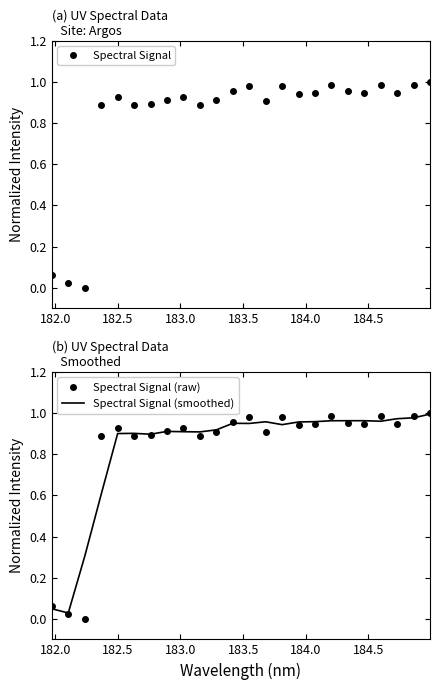

True or false: Spectral Signal has more than 2 interior local peaks.

True